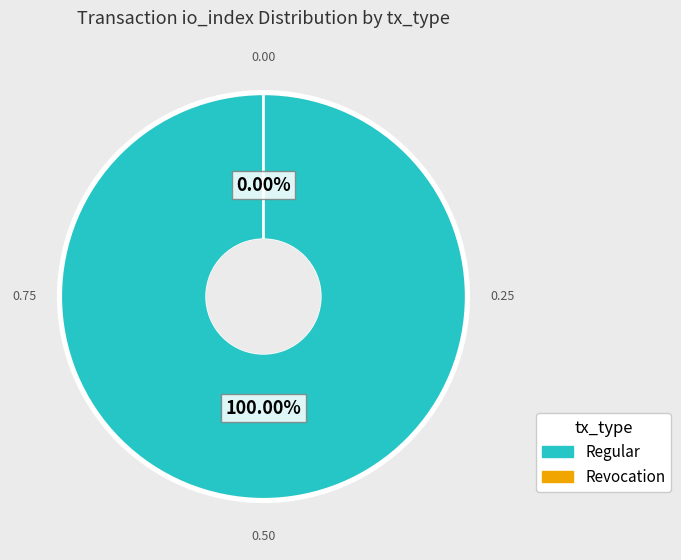

Count the number of slices in the pie.

2